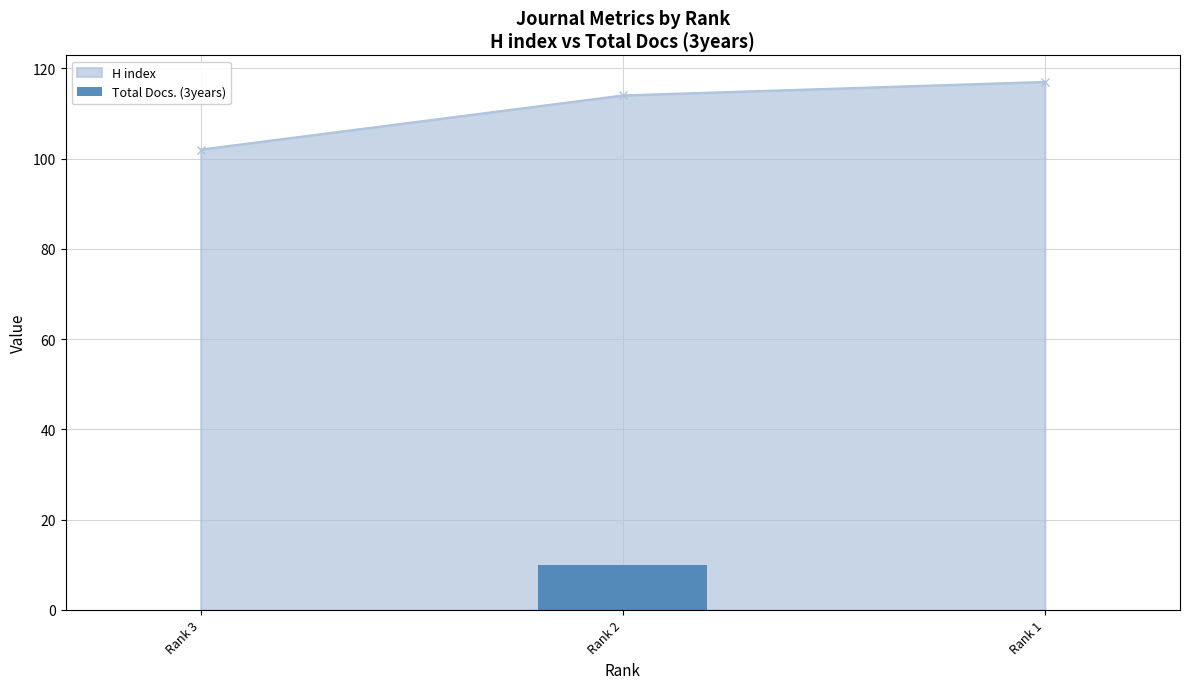

What is the highest value of the H index series?

117